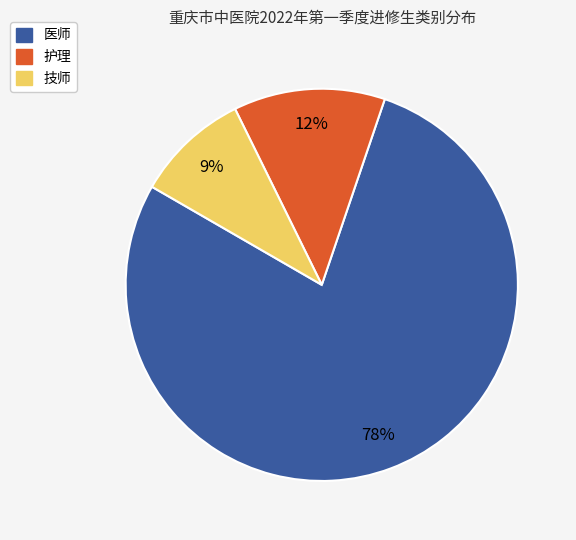

Which has a higher value, 技师 or 护理?

护理